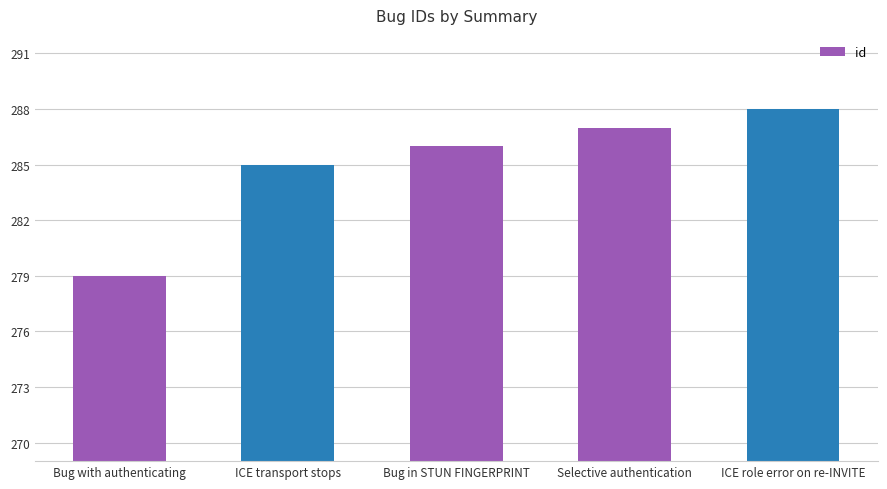

At which label is the value closest to 283?

ICE transport stops